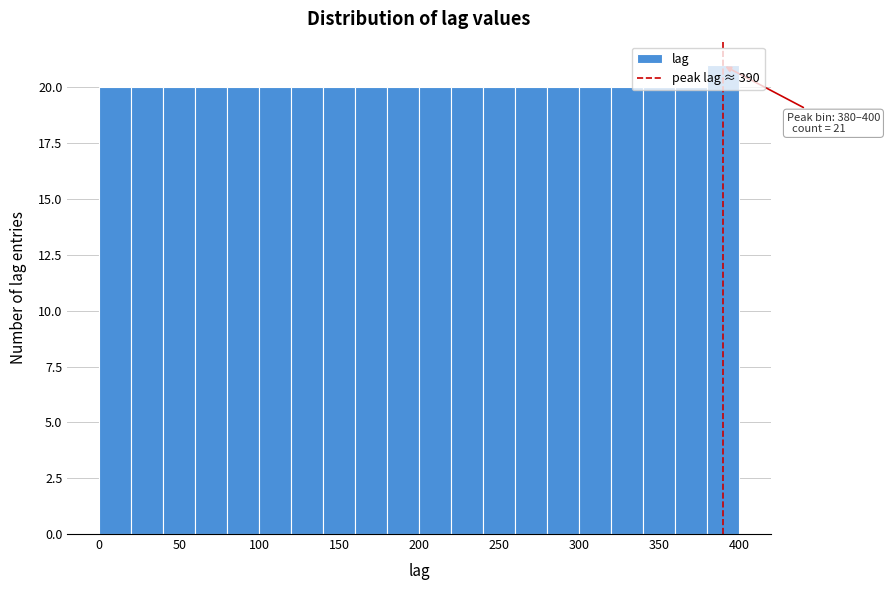

Which range on the x-axis has the tallest bar?

380 to 400